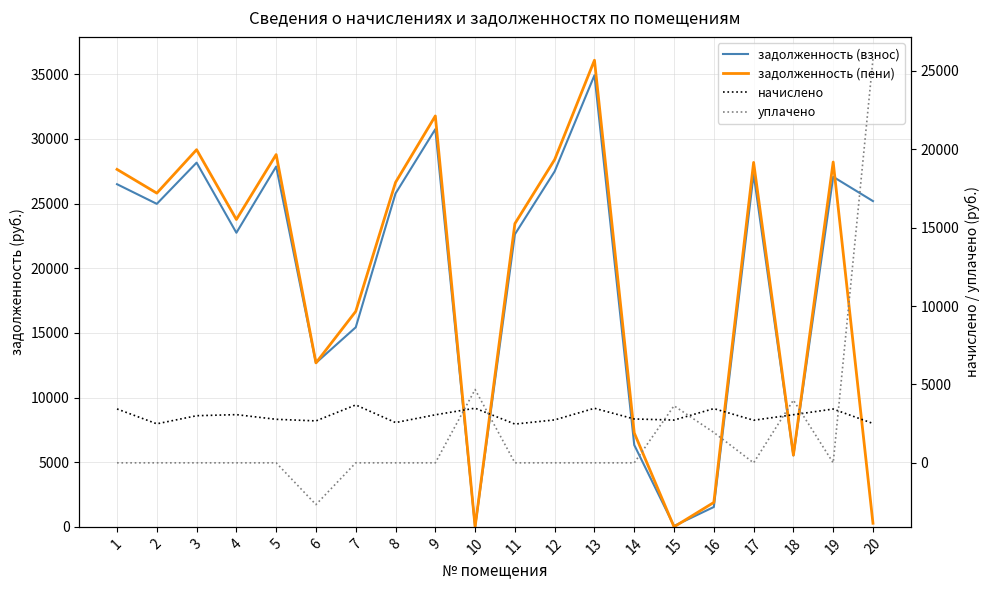

True or false: уплачено and задолженность (пени) intersect in this chart.

True